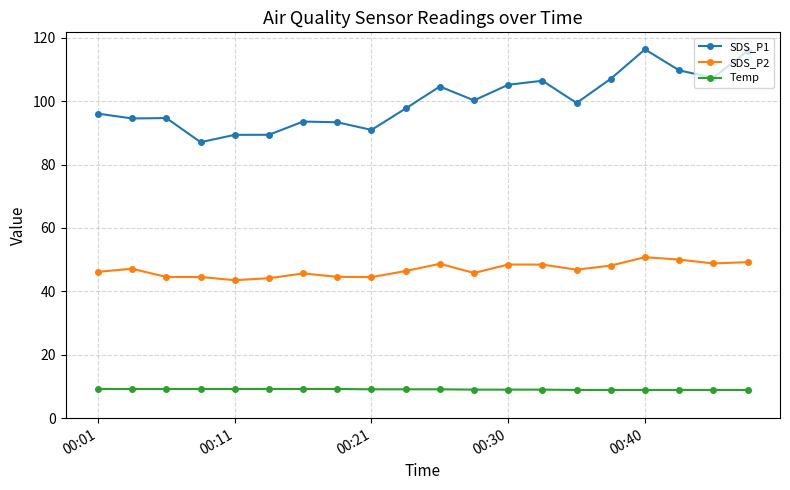

What is the value of the SDS_P1 point at the 18th from the left?

109.7